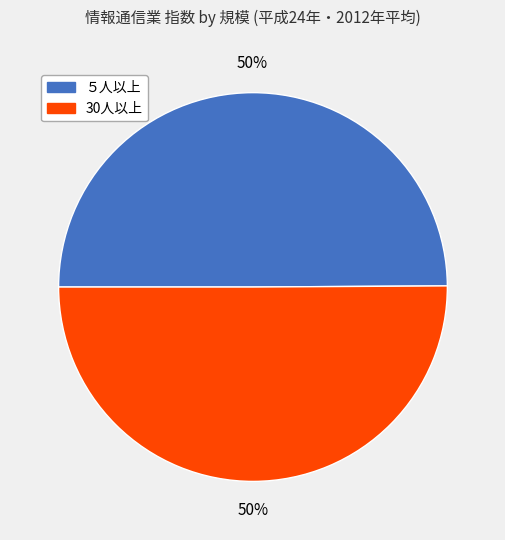

Count the number of slices in the pie.

2